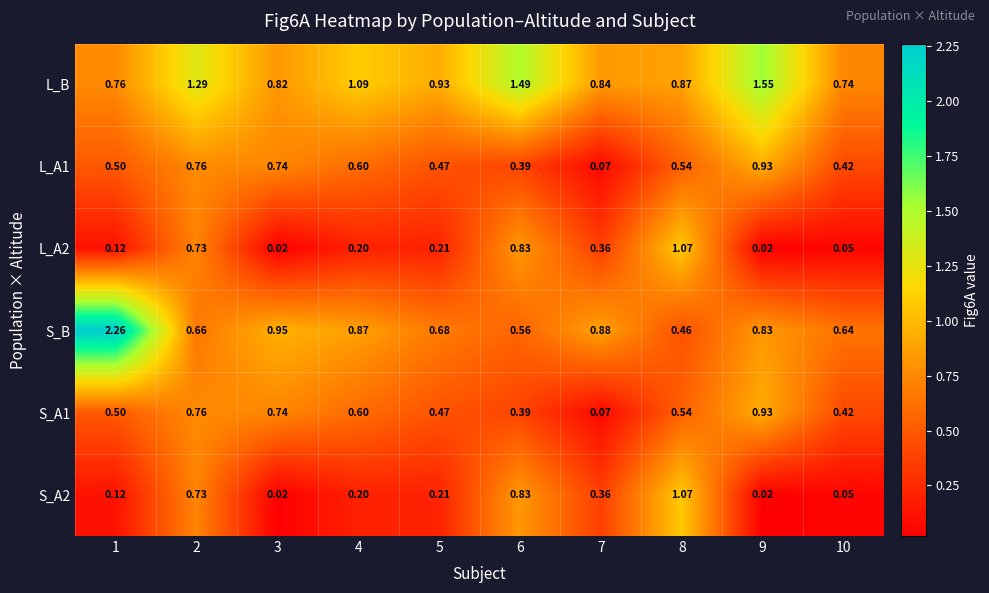

Which series has the largest total across all categories?

L_B